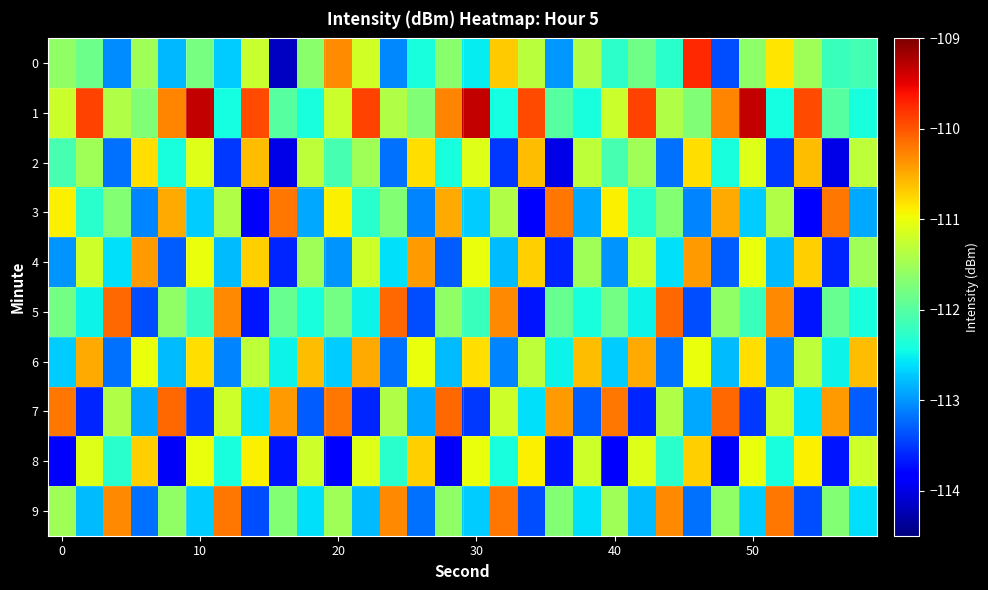

Reading left to right, list all the values displayed in this chart.

0: -111.6	-111.8	-113.1	-111.5	-112.8	-111.8	-112.7	-111.3	-114.2	-111.6	-110.3	-111.2	-113.1	-112.4	-111.7	-112.5	-110.7	-111.3	-113.0	-111.4	-112.3	-111.8	-112.3	-109.7	-113.4	-111.6	-110.8	-111.5	-112.2	-112.1
1: -111.2	-109.9	-111.4	-111.7	-110.3	-109.3	-112.4	-109.9	-112.0	-112.4	-111.2	-109.9	-111.4	-111.7	-110.3	-109.3	-112.4	-109.9	-112.0	-112.4	-111.2	-109.9	-111.4	-111.7	-110.3	-109.3	-112.4	-109.9	-112.0	-112.4
2: -112.1	-111.5	-113.2	-110.8	-112.4	-111.1	-113.5	-110.6	-114.0	-111.3	-112.1	-111.5	-113.2	-110.8	-112.4	-111.1	-113.5	-110.6	-114.0	-111.3	-112.1	-111.5	-113.2	-110.8	-112.4	-111.1	-113.5	-110.6	-114.0	-111.3
3: -110.9	-112.3	-111.7	-113.1	-110.5	-112.7	-111.4	-113.8	-110.2	-112.9	-110.9	-112.3	-111.7	-113.1	-110.5	-112.7	-111.4	-113.8	-110.2	-112.9	-110.9	-112.3	-111.7	-113.1	-110.5	-112.7	-111.4	-113.8	-110.2	-112.9
4: -113.0	-111.2	-112.6	-110.4	-113.3	-111.0	-112.8	-110.7	-113.6	-111.5	-113.0	-111.2	-112.6	-110.4	-113.3	-111.0	-112.8	-110.7	-113.6	-111.5	-113.0	-111.2	-112.6	-110.4	-113.3	-111.0	-112.8	-110.7	-113.6	-111.5
5: -111.8	-112.5	-110.1	-113.4	-111.6	-112.2	-110.3	-113.7	-111.9	-112.4	-111.8	-112.5	-110.1	-113.4	-111.6	-112.2	-110.3	-113.7	-111.9	-112.4	-111.8	-112.5	-110.1	-113.4	-111.6	-112.2	-110.3	-113.7	-111.9	-112.4
6: -112.7	-110.5	-113.2	-111.0	-112.8	-110.8	-113.1	-111.3	-112.5	-110.6	-112.7	-110.5	-113.2	-111.0	-112.8	-110.8	-113.1	-111.3	-112.5	-110.6	-112.7	-110.5	-113.2	-111.0	-112.8	-110.8	-113.1	-111.3	-112.5	-110.6
7: -110.2	-113.6	-111.4	-112.9	-110.1	-113.5	-111.2	-112.6	-110.4	-113.3	-110.2	-113.6	-111.4	-112.9	-110.1	-113.5	-111.2	-112.6	-110.4	-113.3	-110.2	-113.6	-111.4	-112.9	-110.1	-113.5	-111.2	-112.6	-110.4	-113.3
8: -113.8	-111.1	-112.3	-110.7	-113.9	-111.0	-112.4	-110.9	-113.7	-111.2	-113.8	-111.1	-112.3	-110.7	-113.9	-111.0	-112.4	-110.9	-113.7	-111.2	-113.8	-111.1	-112.3	-110.7	-113.9	-111.0	-112.4	-110.9	-113.7	-111.2
9: -111.5	-112.8	-110.3	-113.2	-111.6	-112.7	-110.2	-113.4	-111.7	-112.6	-111.5	-112.8	-110.3	-113.2	-111.6	-112.7	-110.2	-113.4	-111.7	-112.6	-111.5	-112.8	-110.3	-113.2	-111.6	-112.7	-110.2	-113.4	-111.7	-112.6